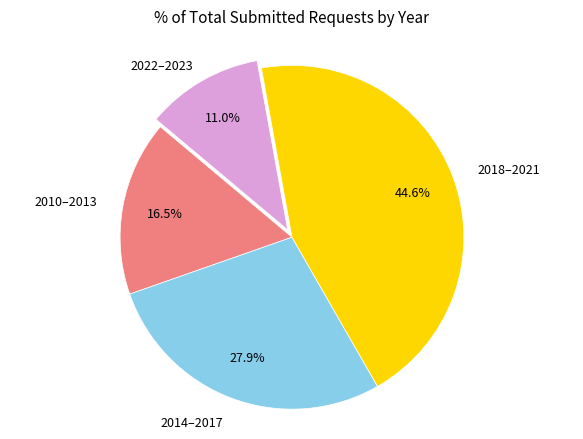

Is there a majority slice in this chart?

No